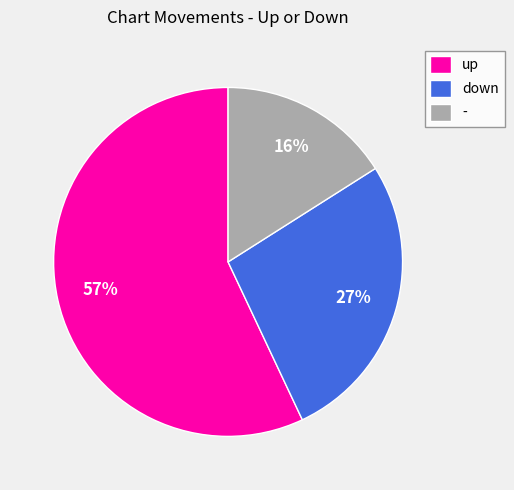

True or false: up accounts for 44% of the total.

False